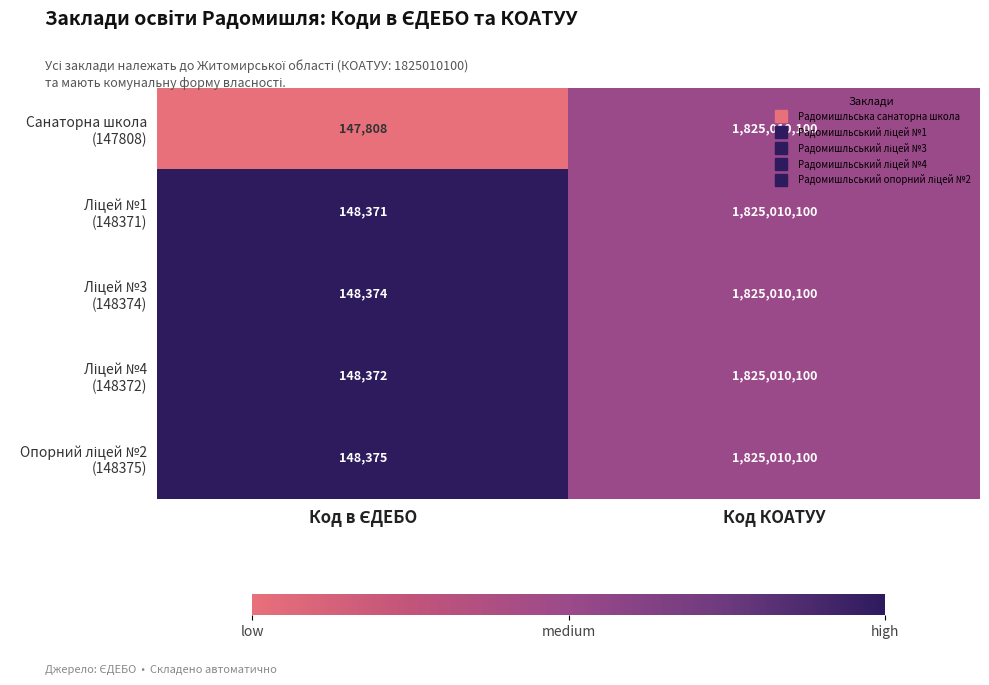

What is the maximum value shown in the chart?

1825010100